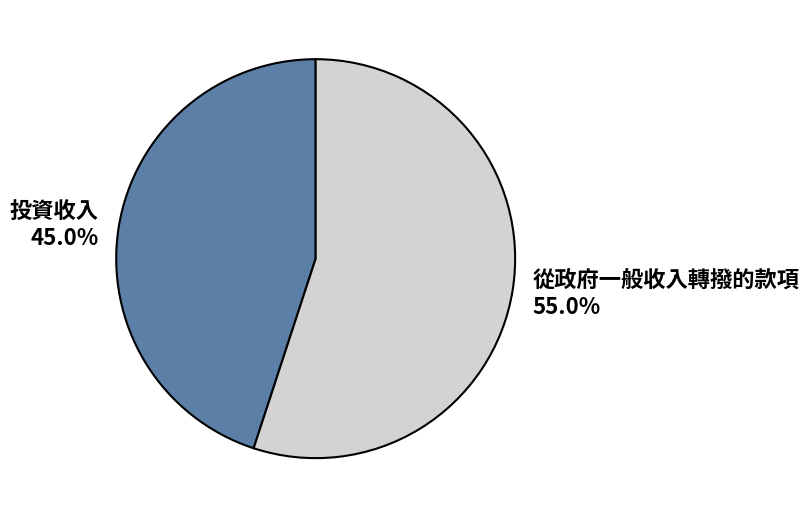

What percentage is the 從政府一般收入轉撥的款項 slice, to the nearest percent?

55%